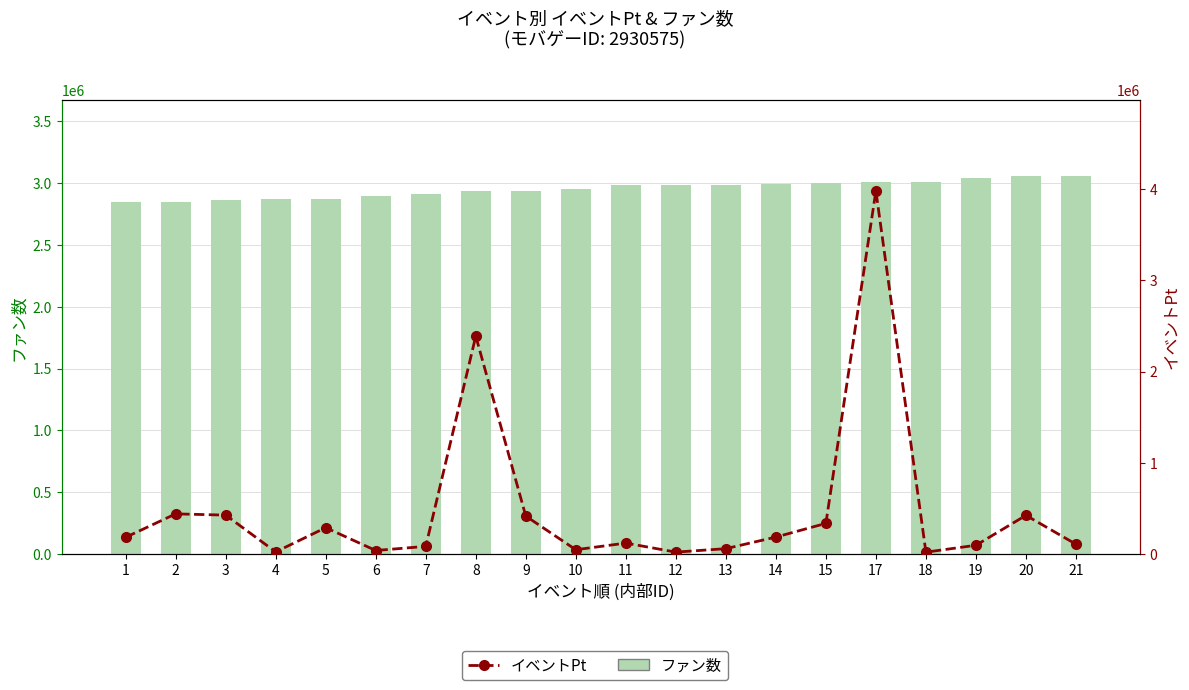

Between 4 and 11, which series saw the biggest shift?

ファン数